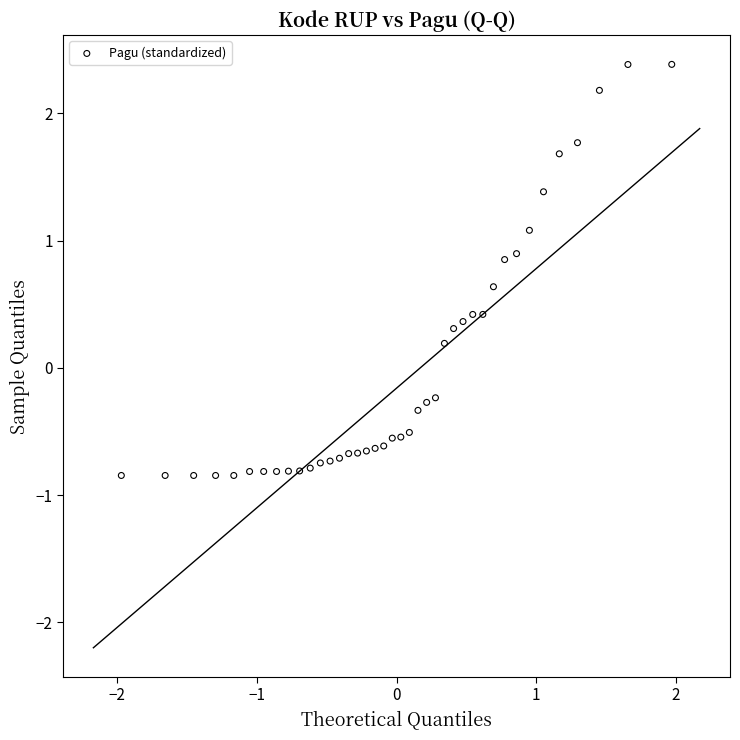

What is the range of Y values (max minus min)?

3.2